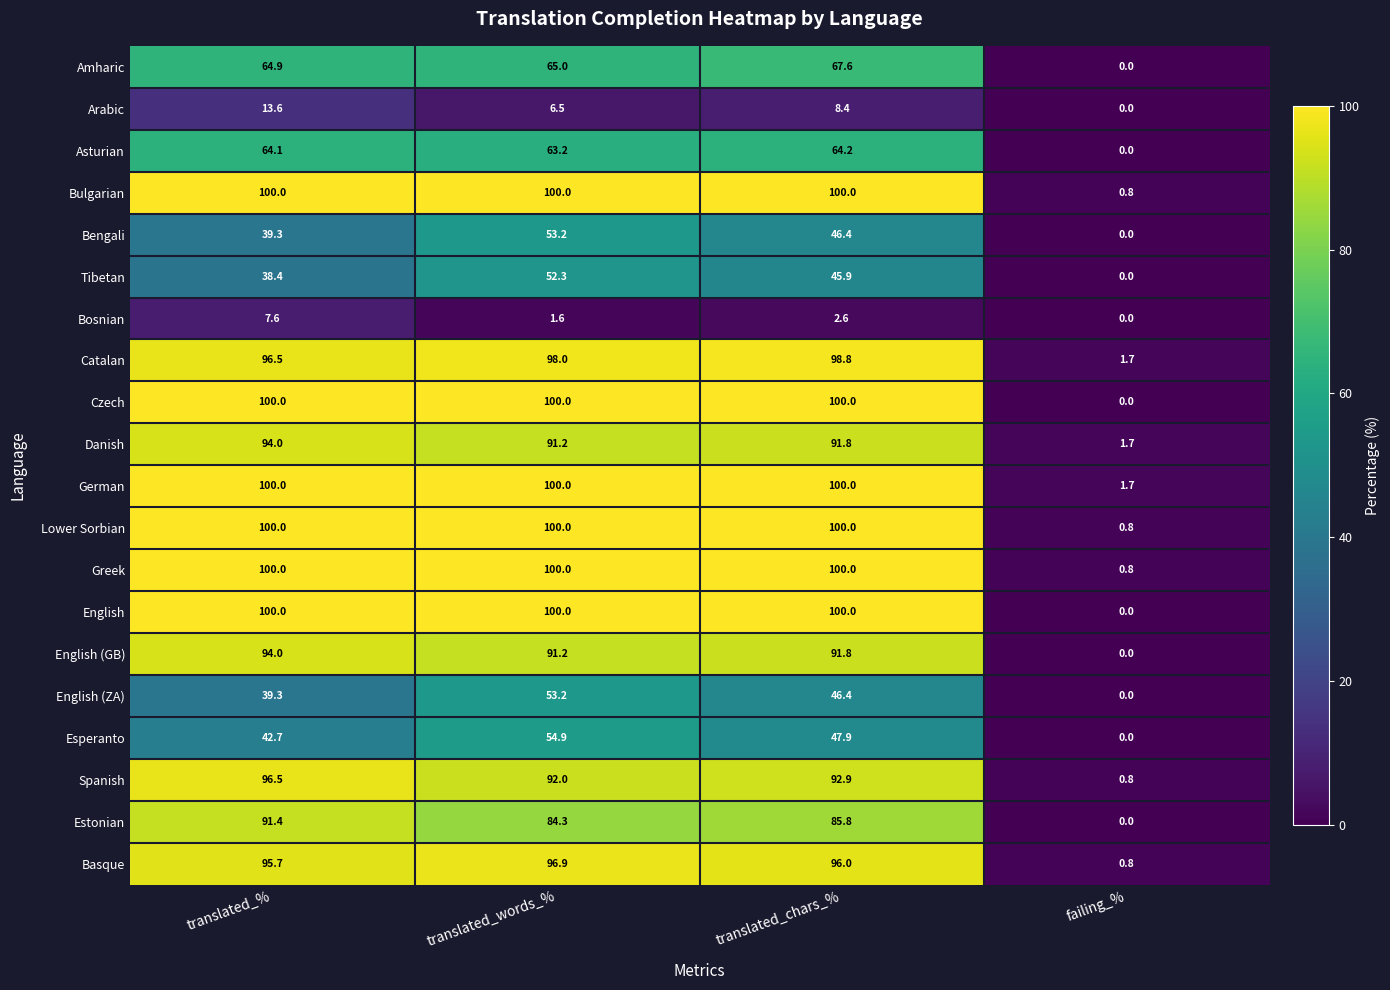

How many distinct data groups are displayed?

20